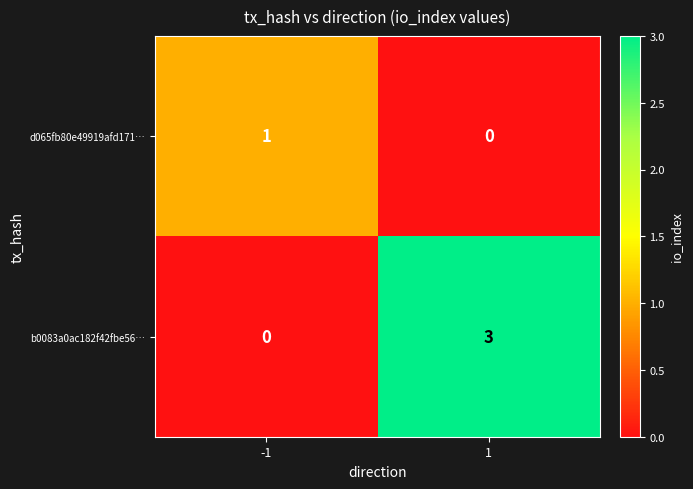

What is the spread (max minus min) of values at -1?

1